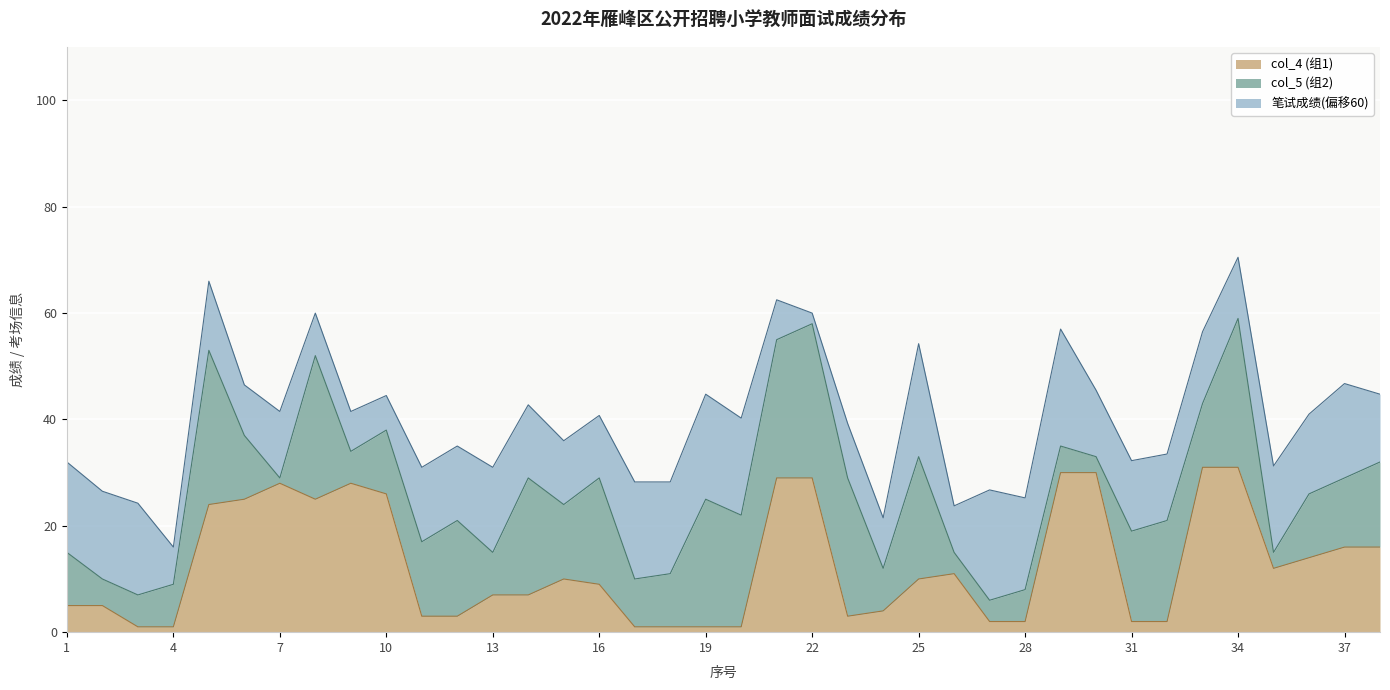

At 16, list the series in order from smallest to largest.

col_4 (组1), col_5 (组2), 笔试成绩